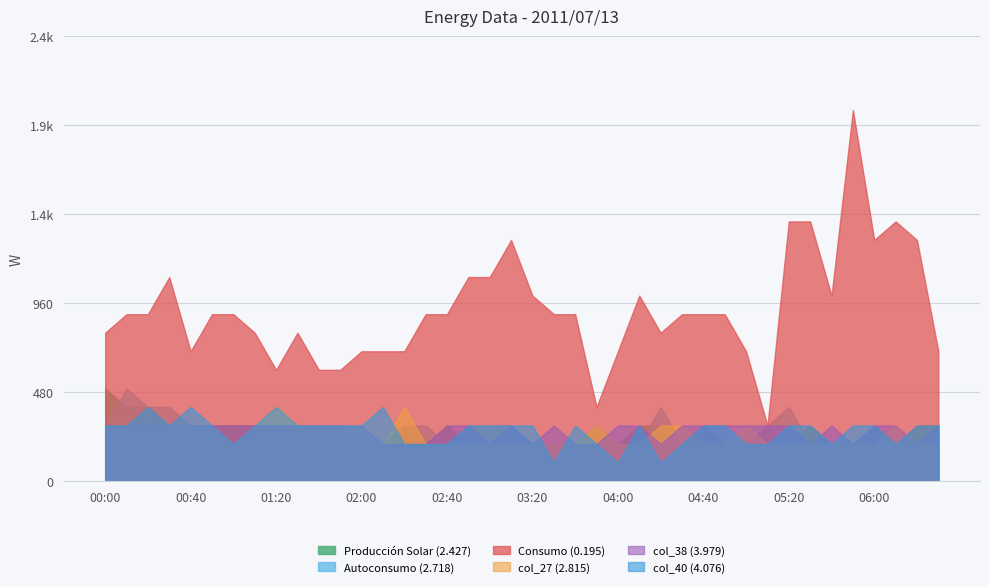

The value of col_27 at 03:20 is 0.3. True or false?

False